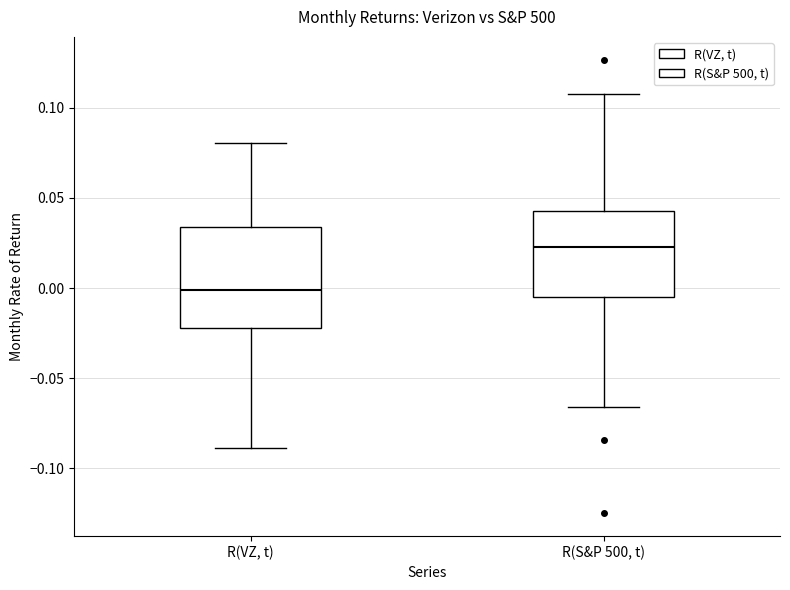

Which box has the lowest median line?

R(VZ, t)